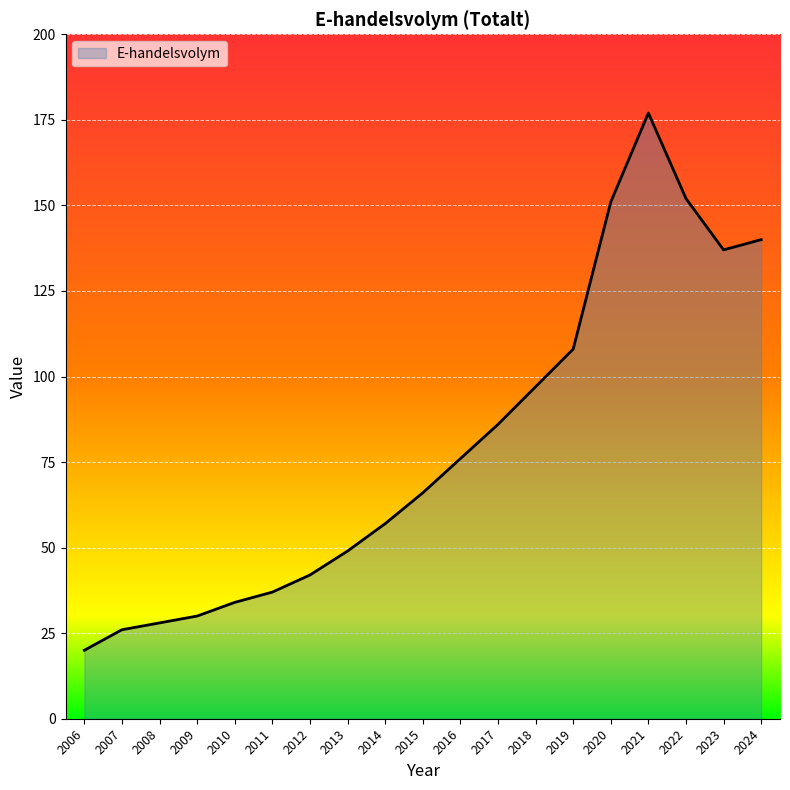

What is the greatest value displayed?

177